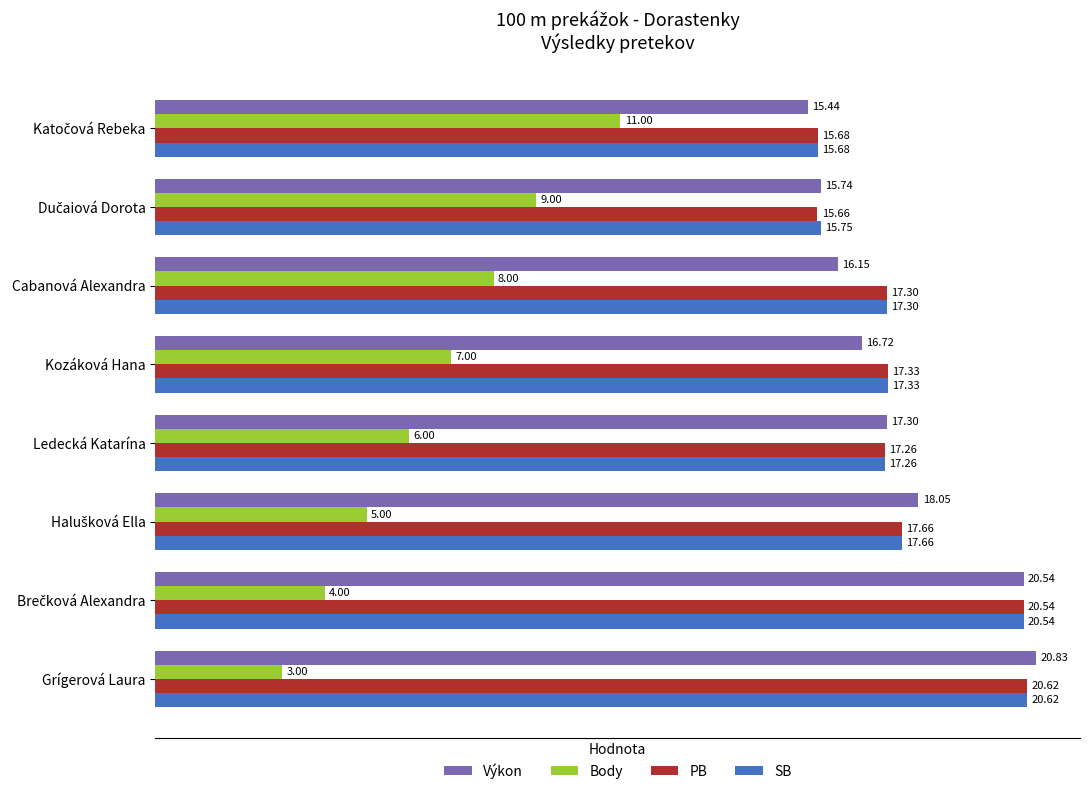

How many data points in Výkon are less than 17?

4